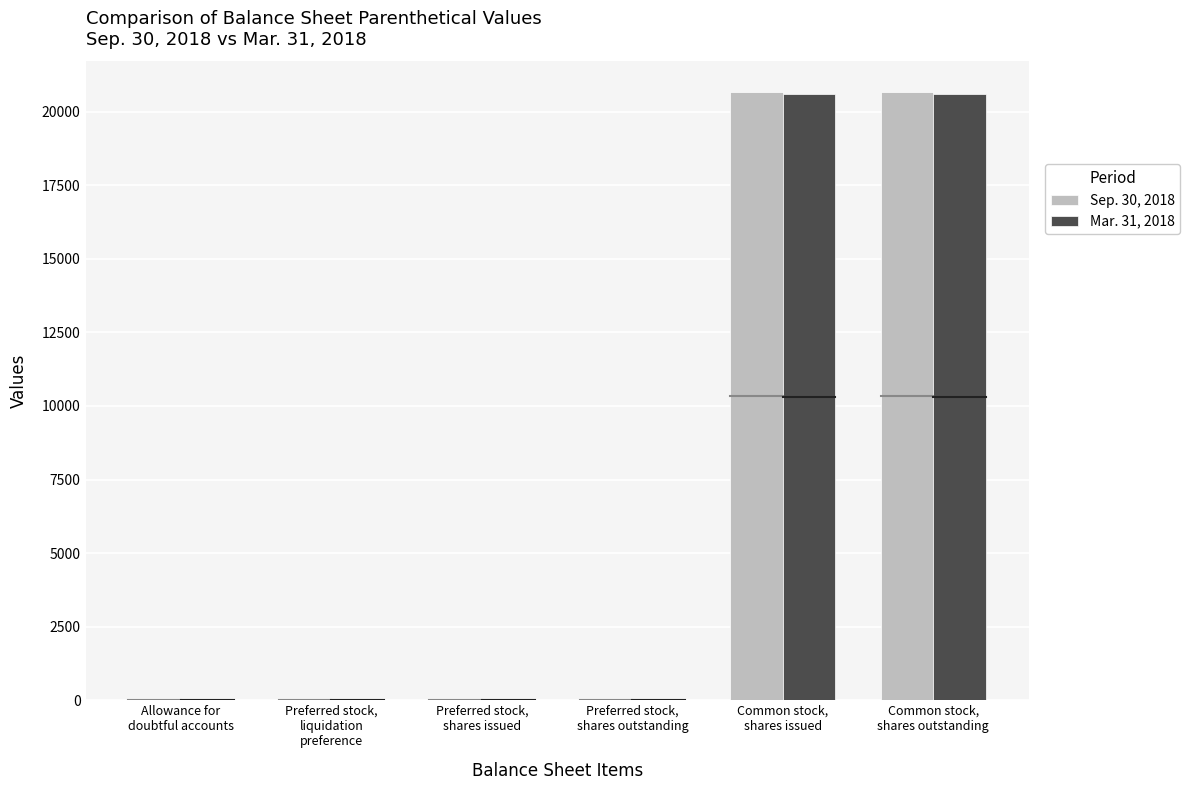

What is the label of the 4th bar from the left?

Preferred stock,
shares outstanding